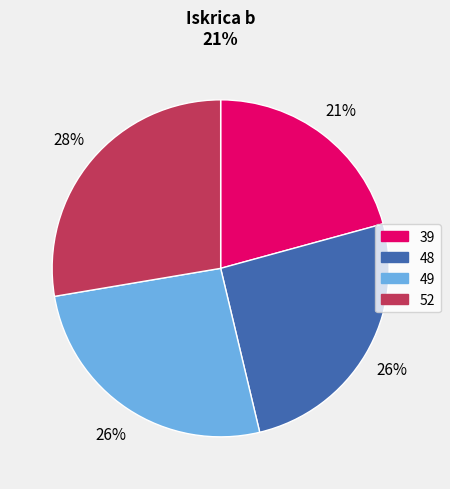

Approximately how many times larger is the value at 52 compared to 48?

1.1